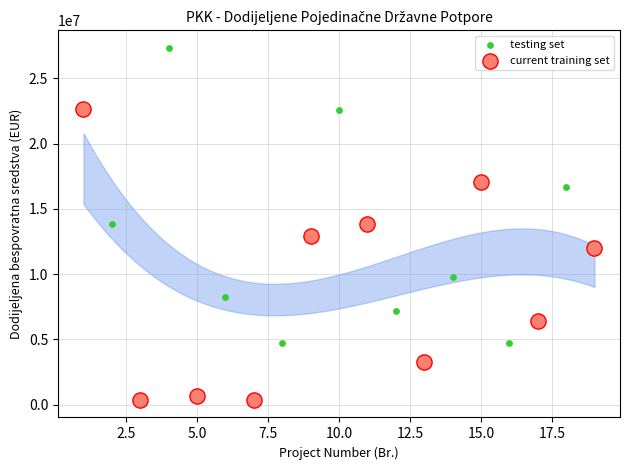

Which series reaches the minimum Y coordinate?

current training set